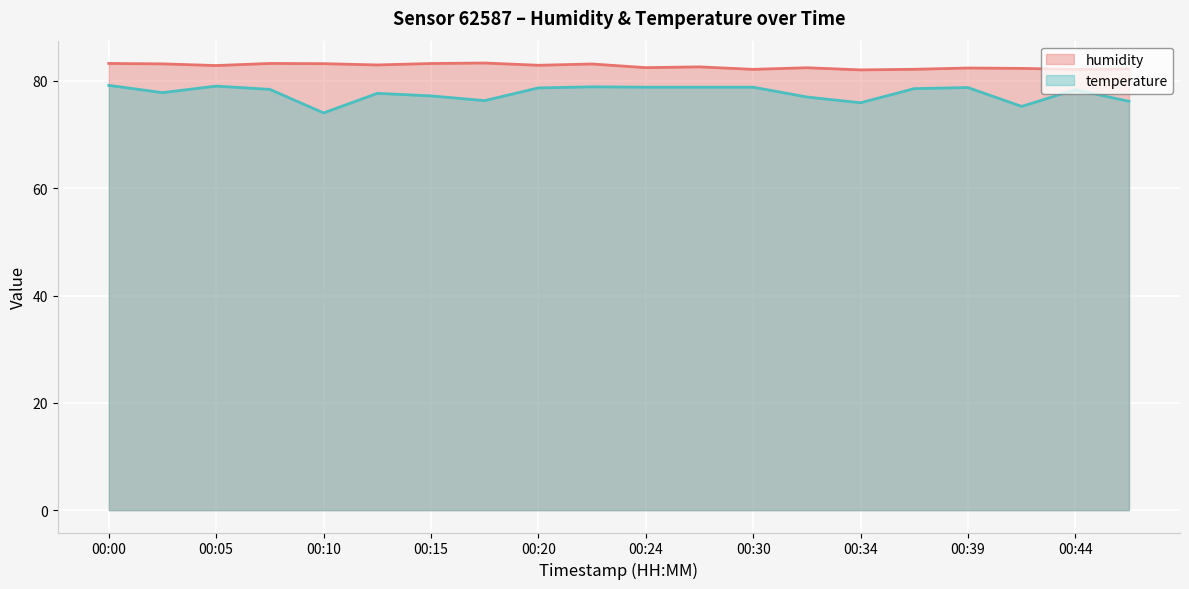

Reading right to left, extract all data points from this chart.

humidity: 00:49=82.2	00:44=82.1	00:42=82.3	00:39=82.4	00:37=82.2	00:34=82.1	00:32=82.5	00:30=82.2	00:27=82.6	00:24=82.5	00:22=83.2	00:20=82.9	00:17=83.3	00:15=83.2	00:12=83.0	00:10=83.2	00:07=83.3	00:05=82.9	00:03=83.2	00:00=83.3
temperature: 00:49=76.2	00:44=78.4	00:42=75.3	00:39=78.8	00:37=78.6	00:34=75.9	00:32=77.0	00:30=78.8	00:27=78.8	00:24=78.8	00:22=78.9	00:20=78.7	00:17=76.3	00:15=77.2	00:12=77.7	00:10=74.0	00:07=78.4	00:05=79.0	00:03=77.8	00:00=79.2